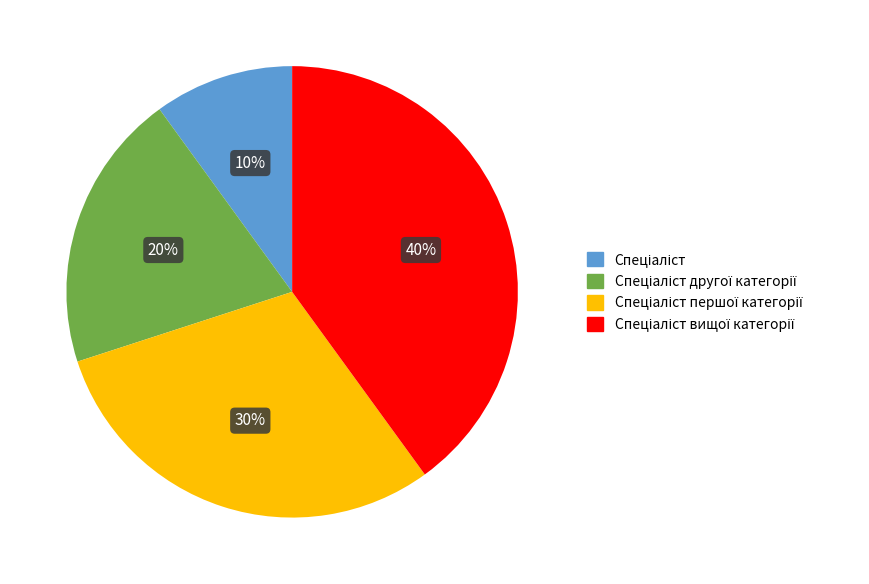

Is there a majority slice in this chart?

No